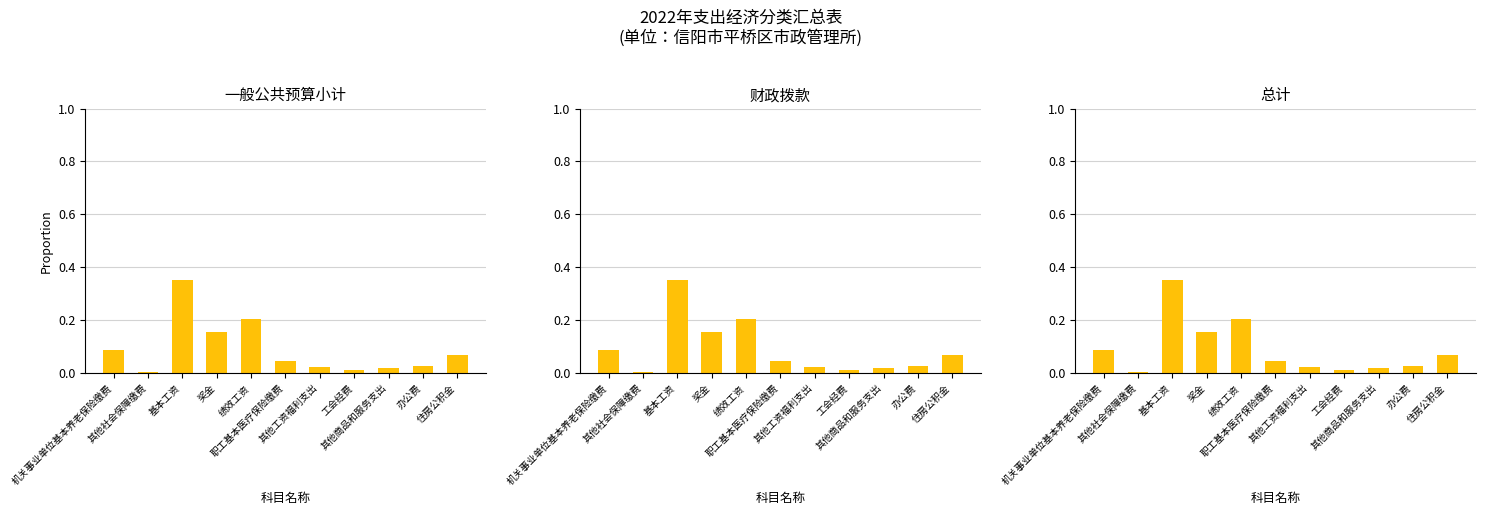

Is it true that 财政拨款 equals 0.0 at 其他社会保障缴费?

True